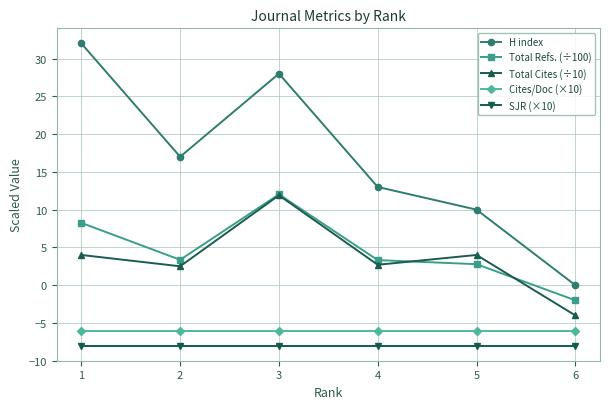

True or false: Total Refs. (÷100) and Total Cites (÷10) cross at least once.

True